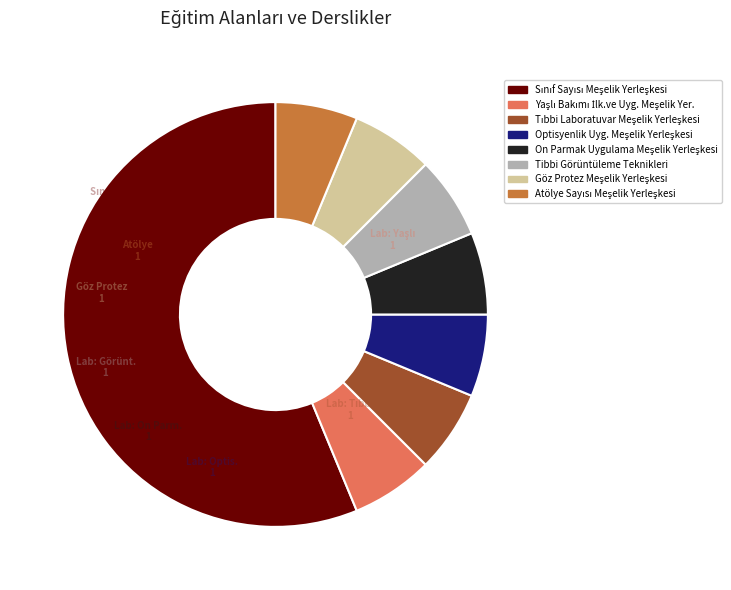

The Tibbi Görüntüleme Teknikleri slice represents 6% of the pie. True or false?

True